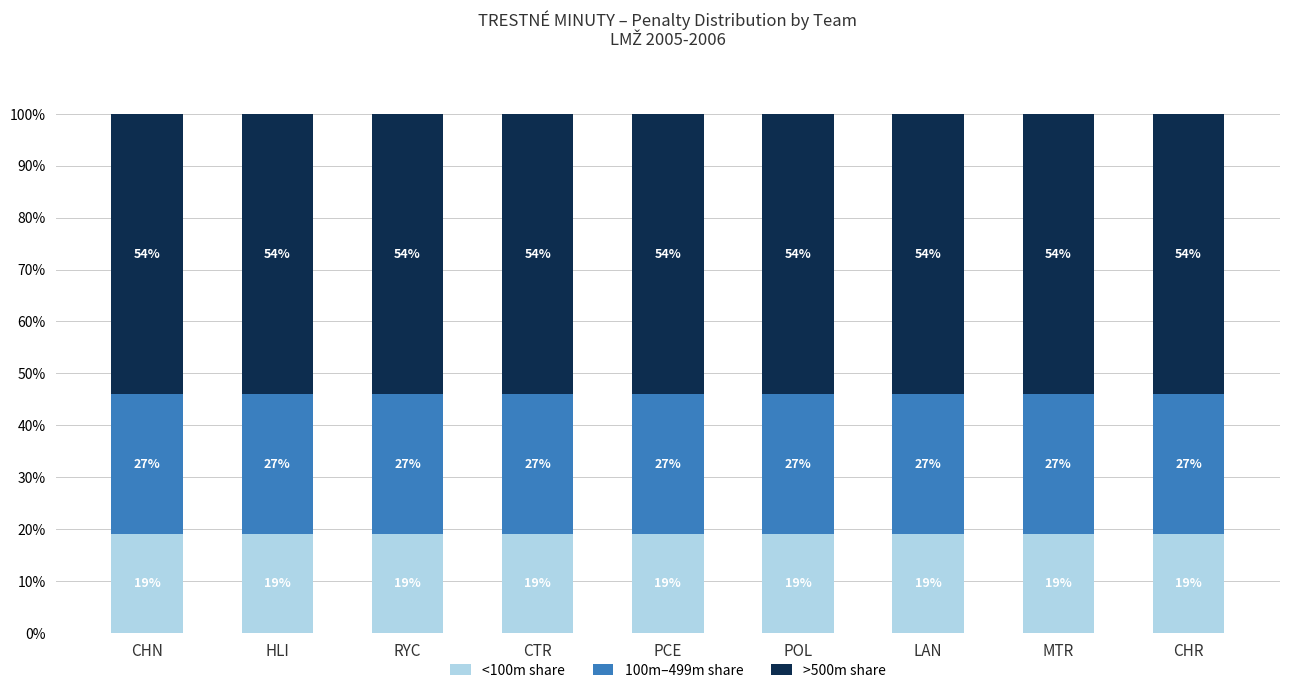

What is the total value across all series at CHR?

100.0